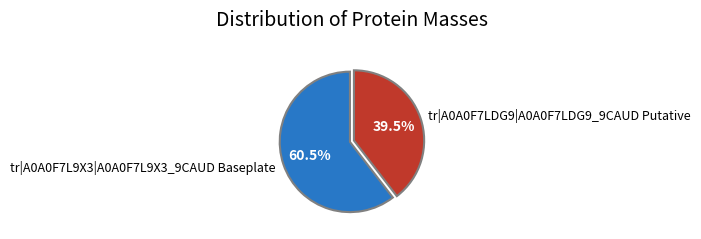

What is the smallest slice in the pie chart?

tr|A0A0F7LDG9|A0A0F7LDG9_9CAUD Putative